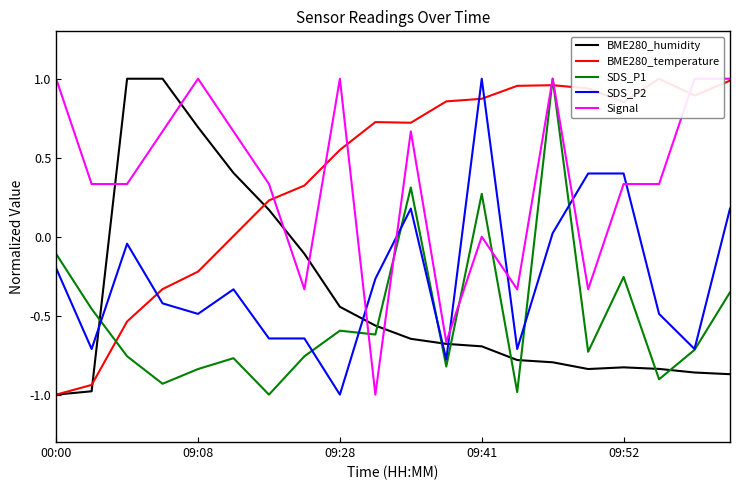

What is the highest value of the BME280_humidity series?

1.0